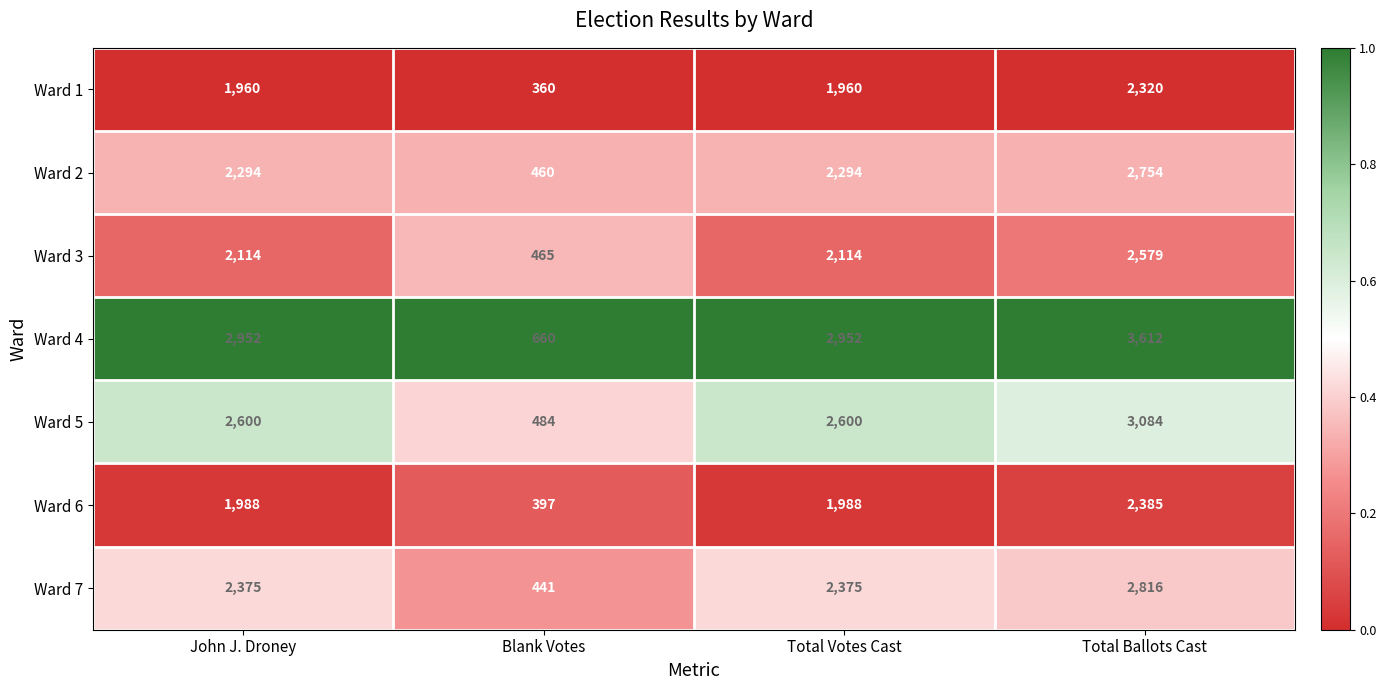

Which label corresponds to the largest value in the chart?

Total Ballots Cast